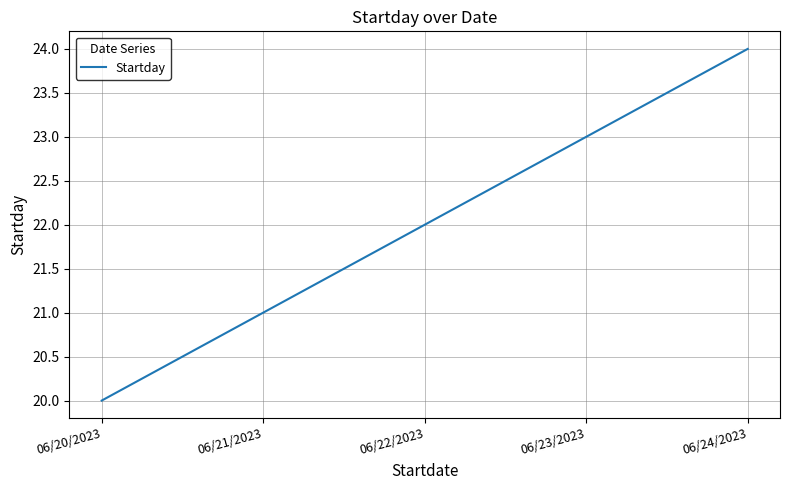

Where is the data nearest to the value 22?

06/22/2023